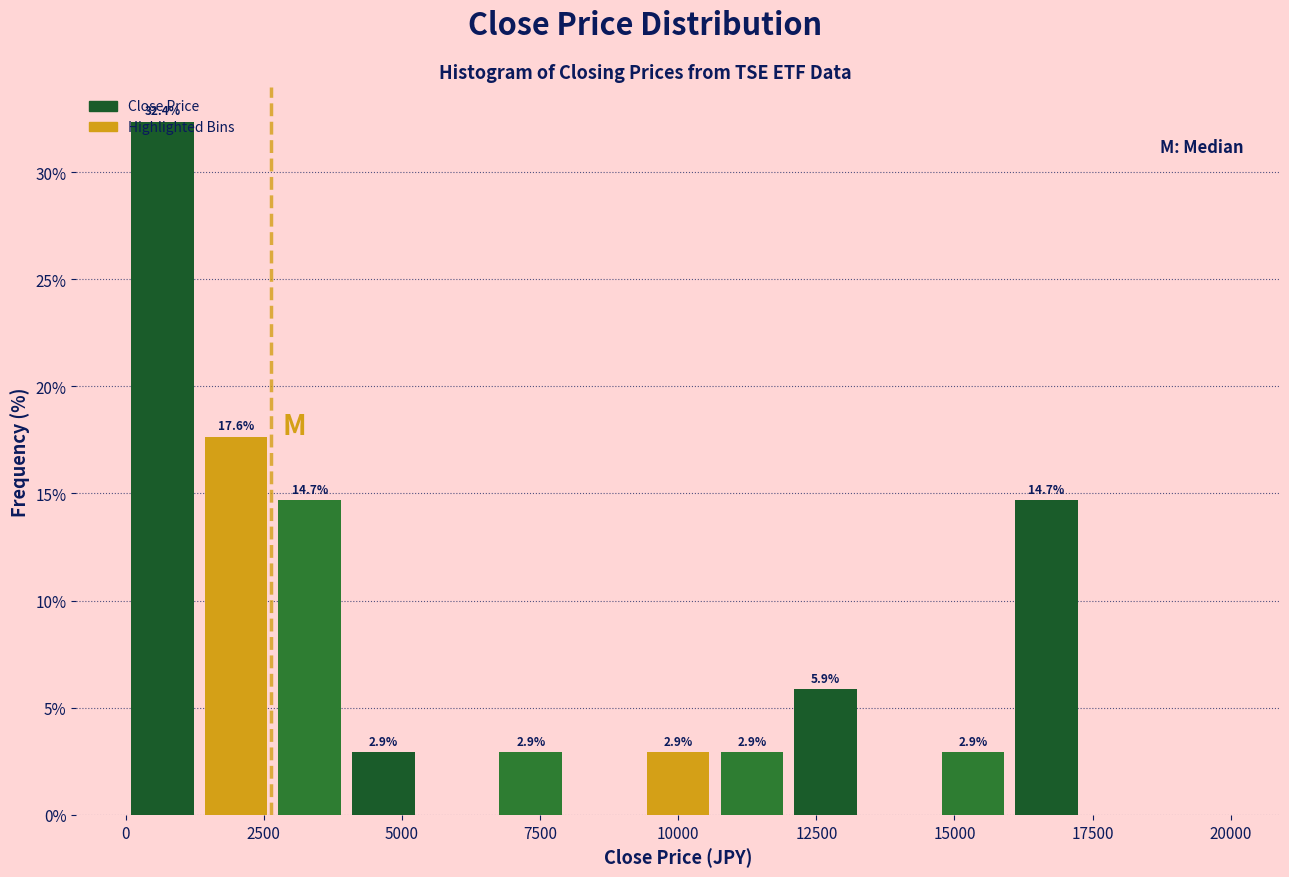

Read against the x-axis, roughly where is the centre of the tallest bar?

500